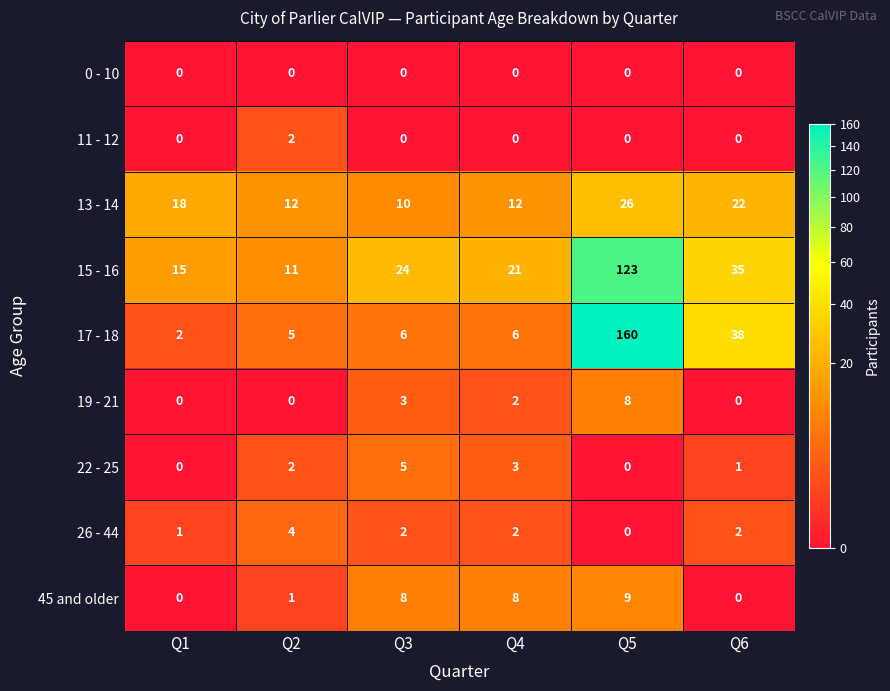

The value of 22 - 25 at Q3 is 7. True or false?

False